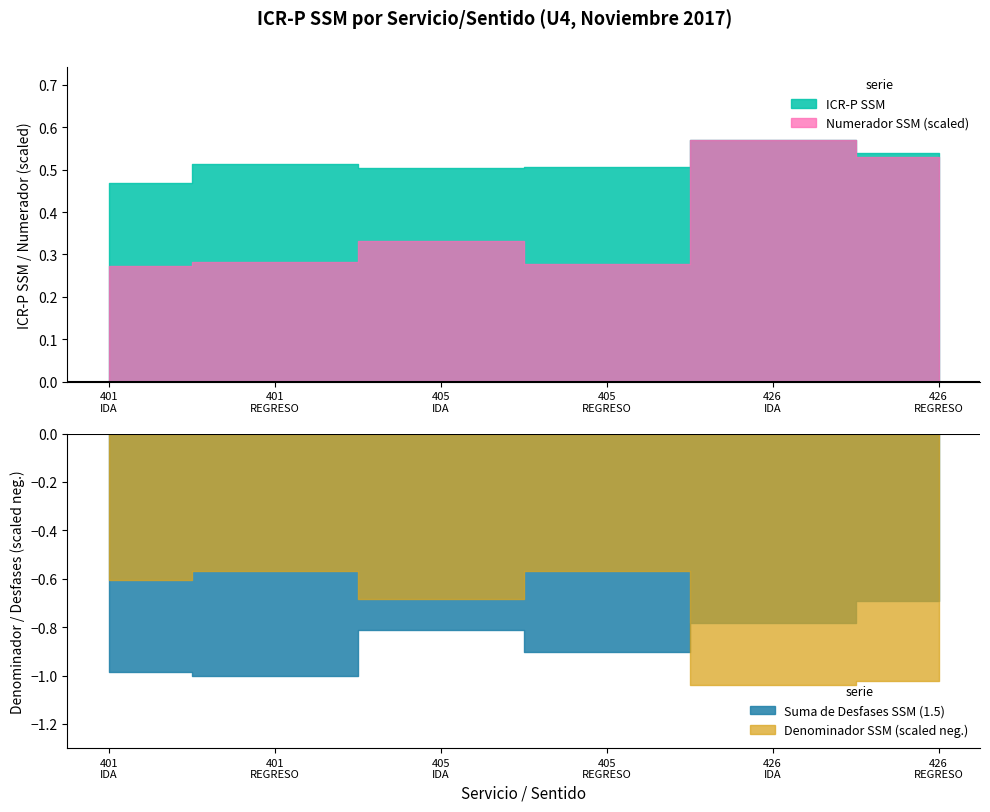

At which label does Denominador SSM reach its peak?

426